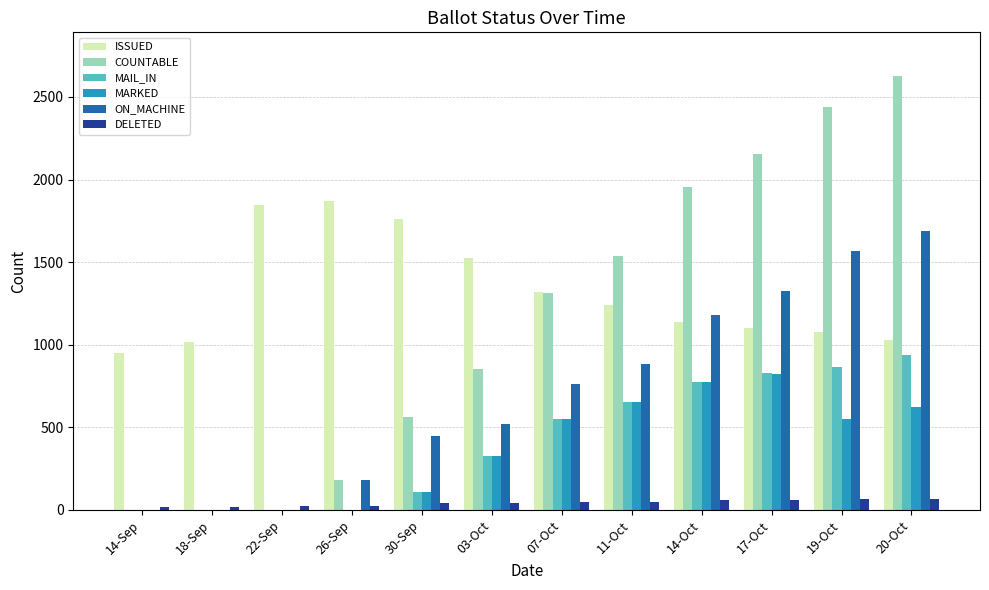

Is it true that MAIL_IN equals 640 at 20-Oct?

False